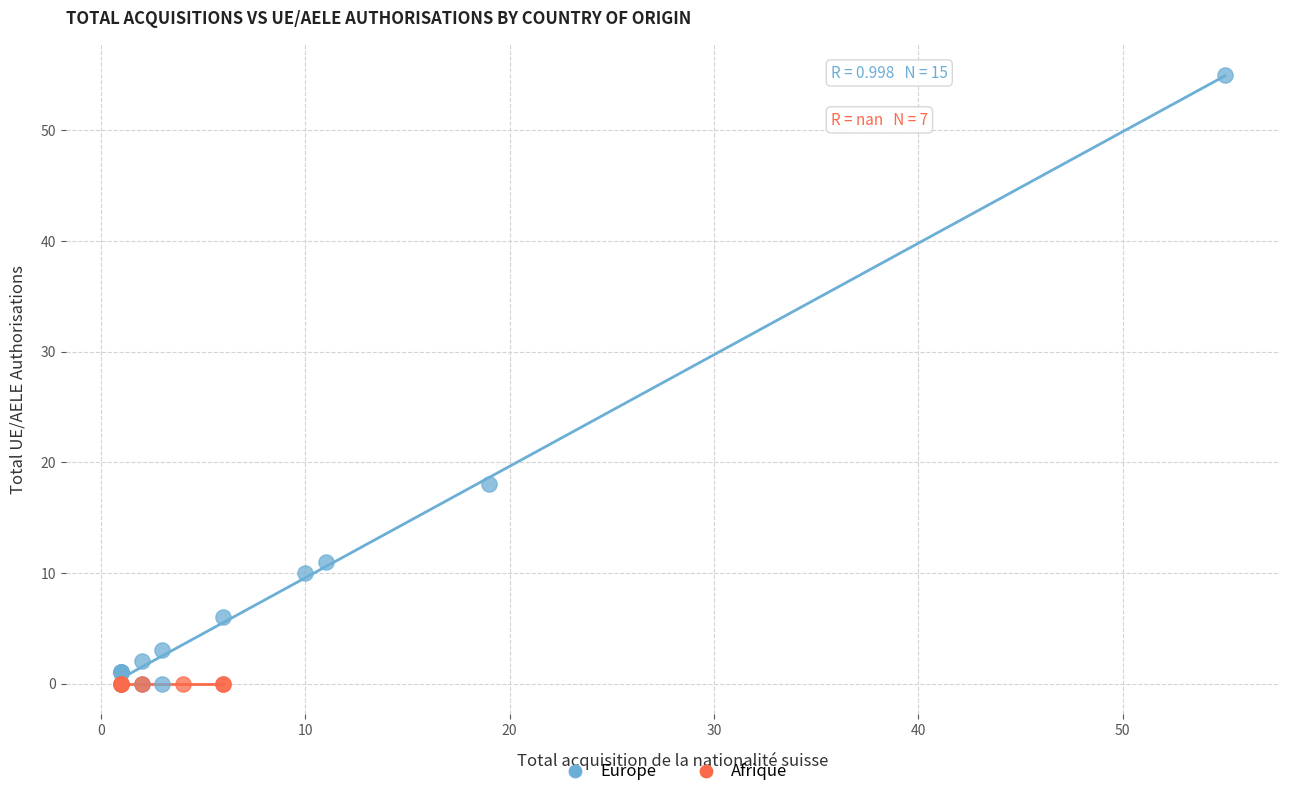

Which series reaches the maximum Y coordinate?

Europe